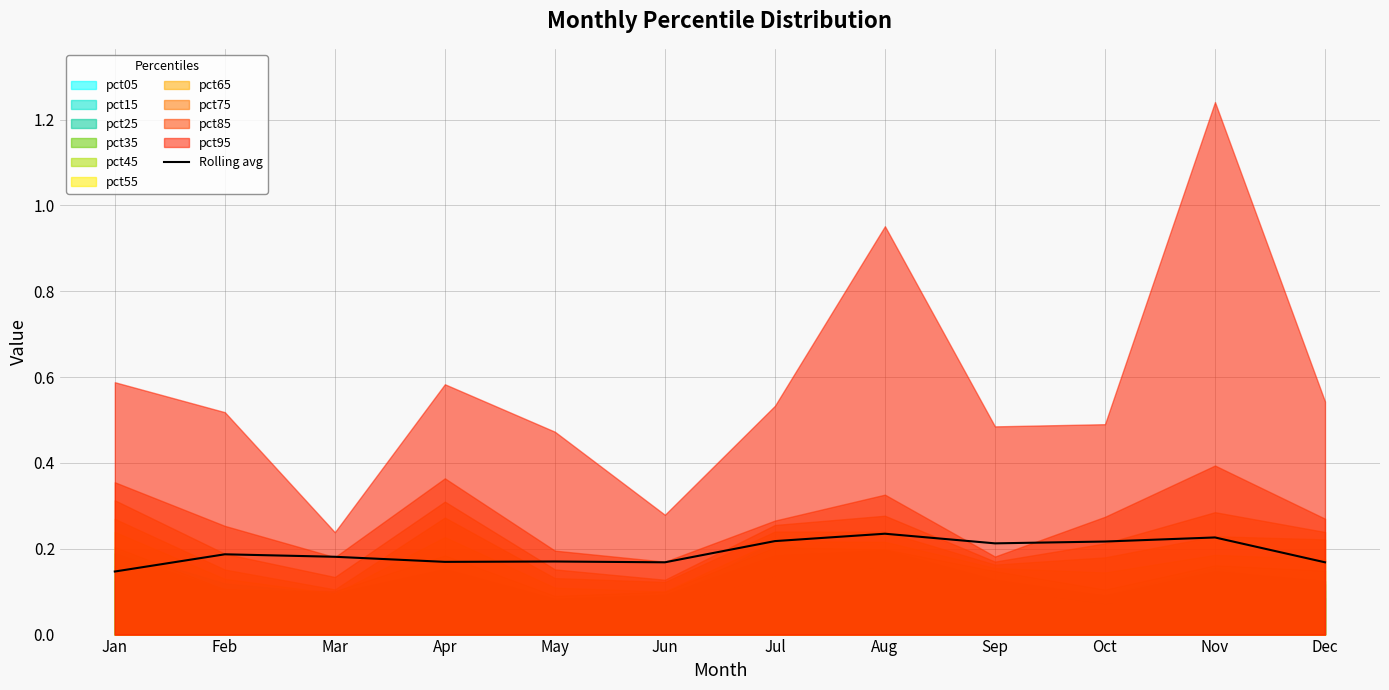

What is the difference between the maximum and minimum values?

0.1